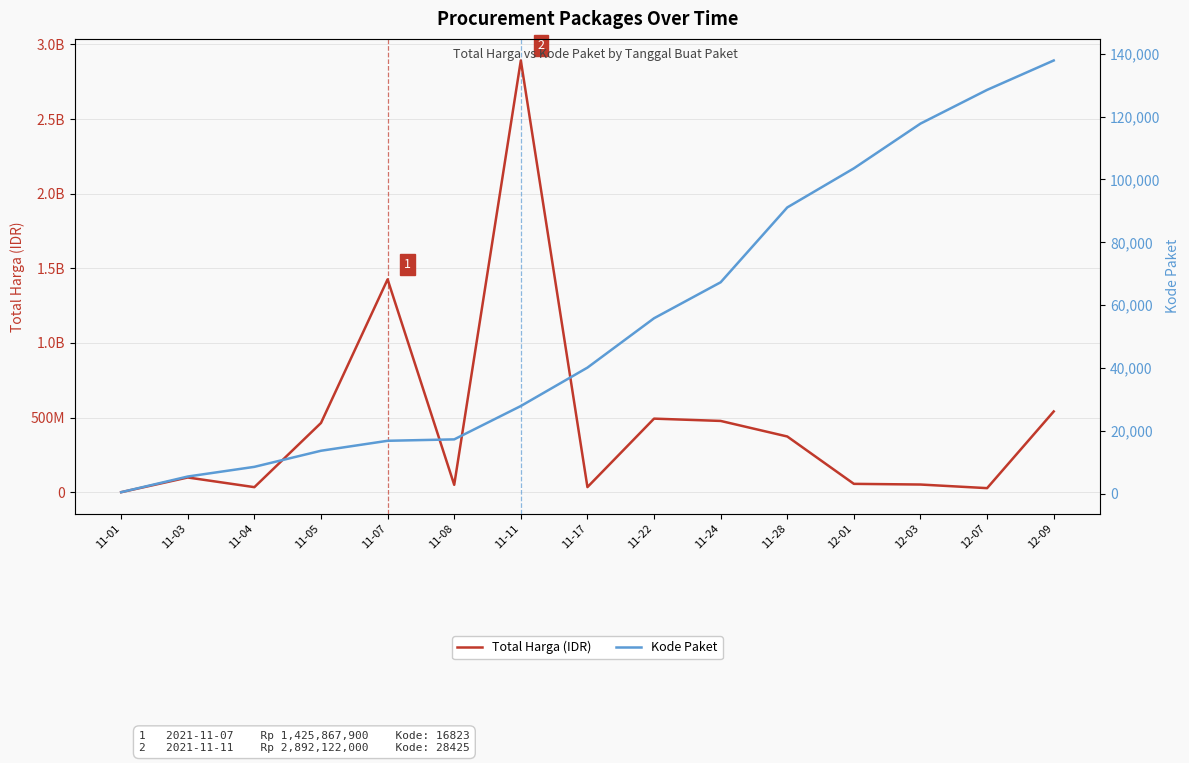

The Kode Paket series shows 91101 at 11-28. True or false?

True